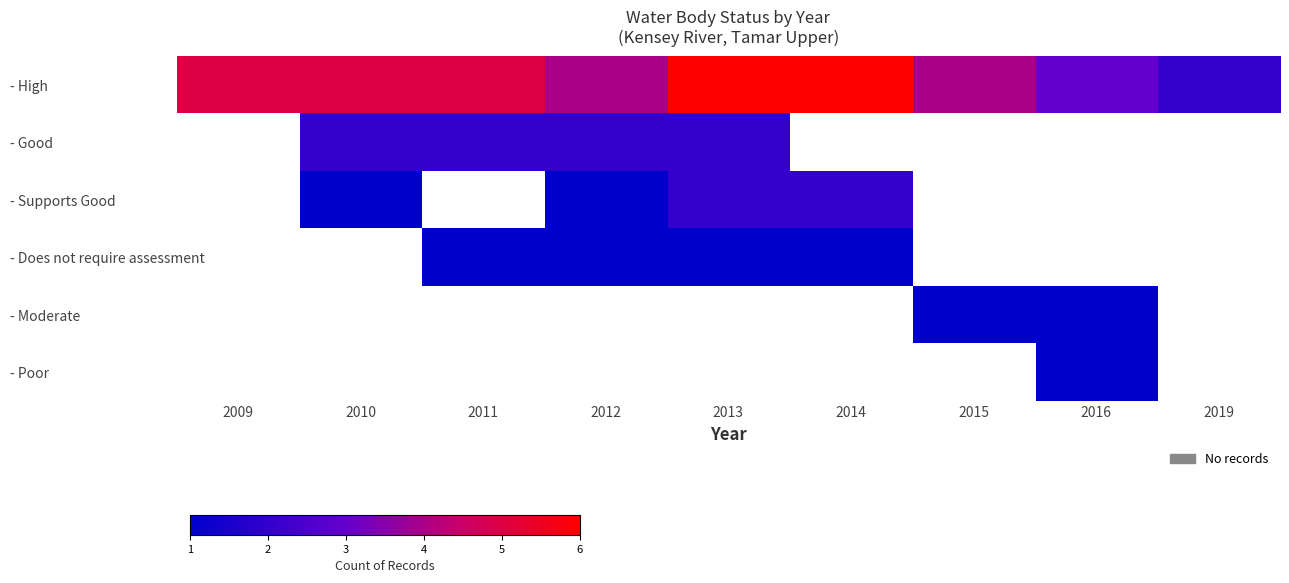

Which series has the widest spread of values?

- High